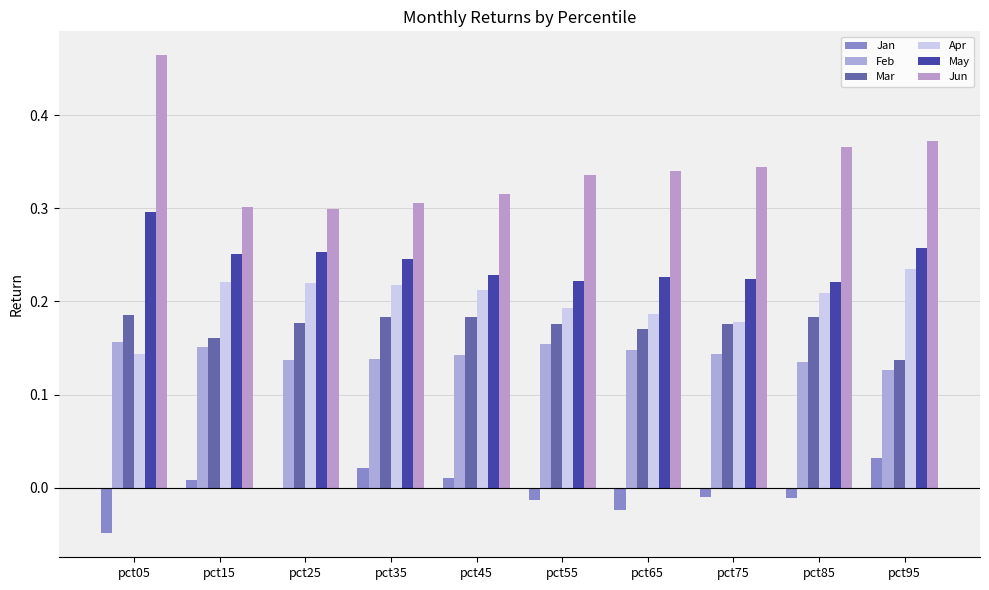

How many groups of bars are there?

10